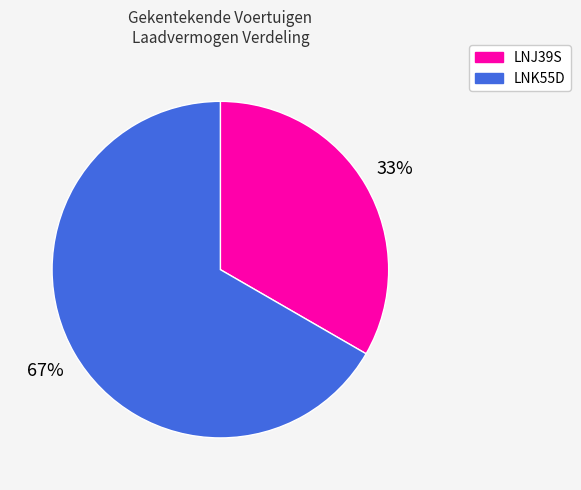

To the nearest percent, what percentage of the pie is LNK55D?

67%